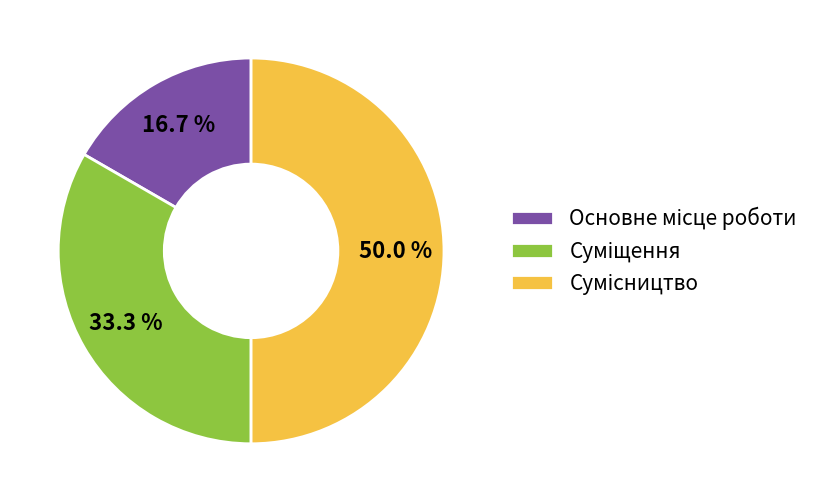

What percentage is the Сумісництво slice, to the nearest percent?

50%